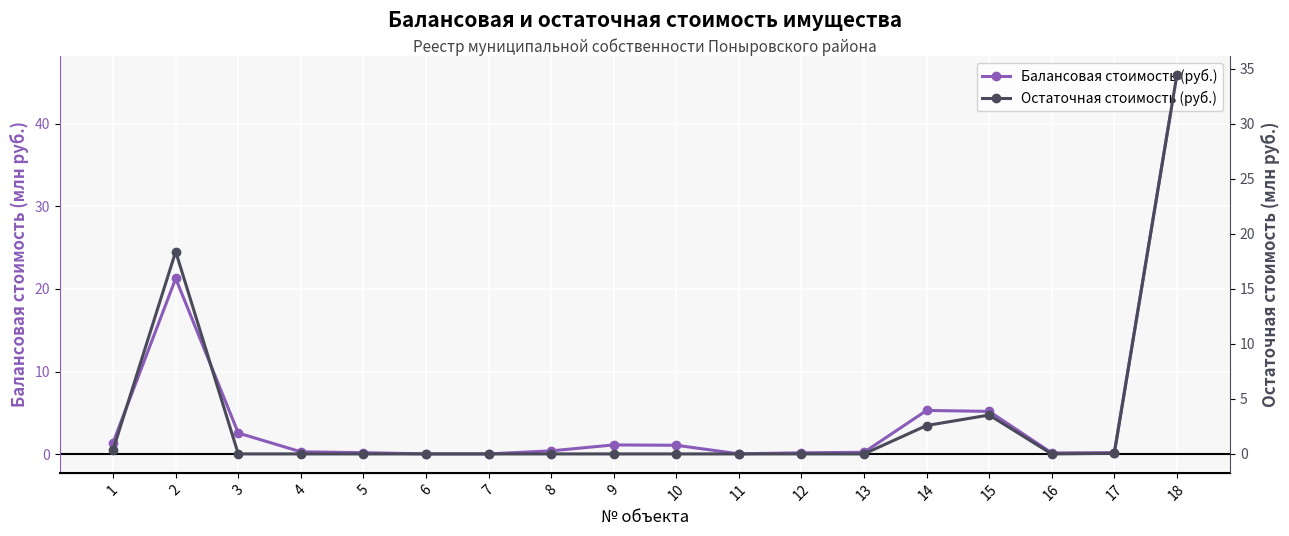

True or false: Остаточная стоимость (руб.) and Балансовая стоимость (руб.) cross at least once.

False